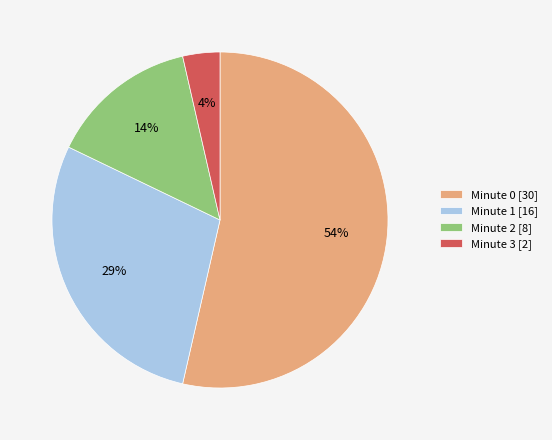

The Minute 0 [30] slice represents 62% of the pie. True or false?

False